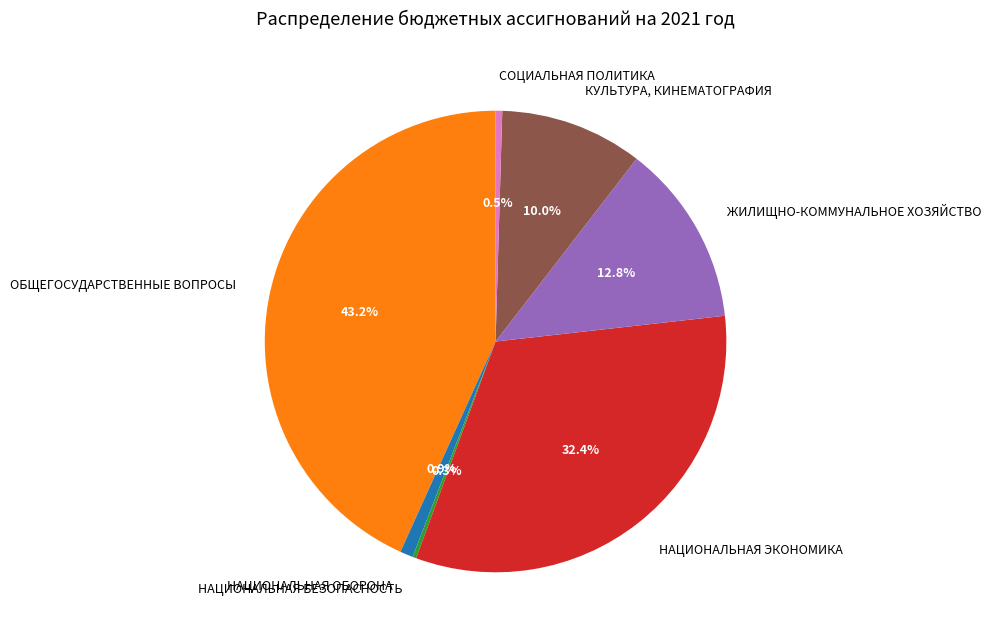

Is there any slice that represents more than half of the pie?

No